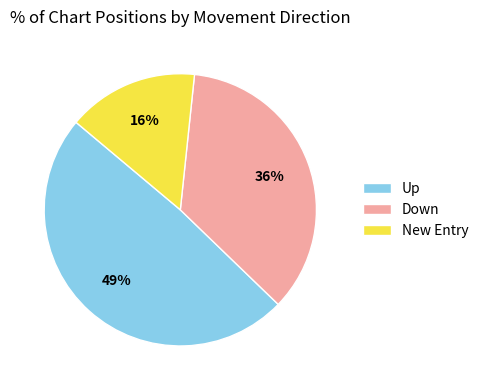

What is the largest slice in the pie chart?

Up